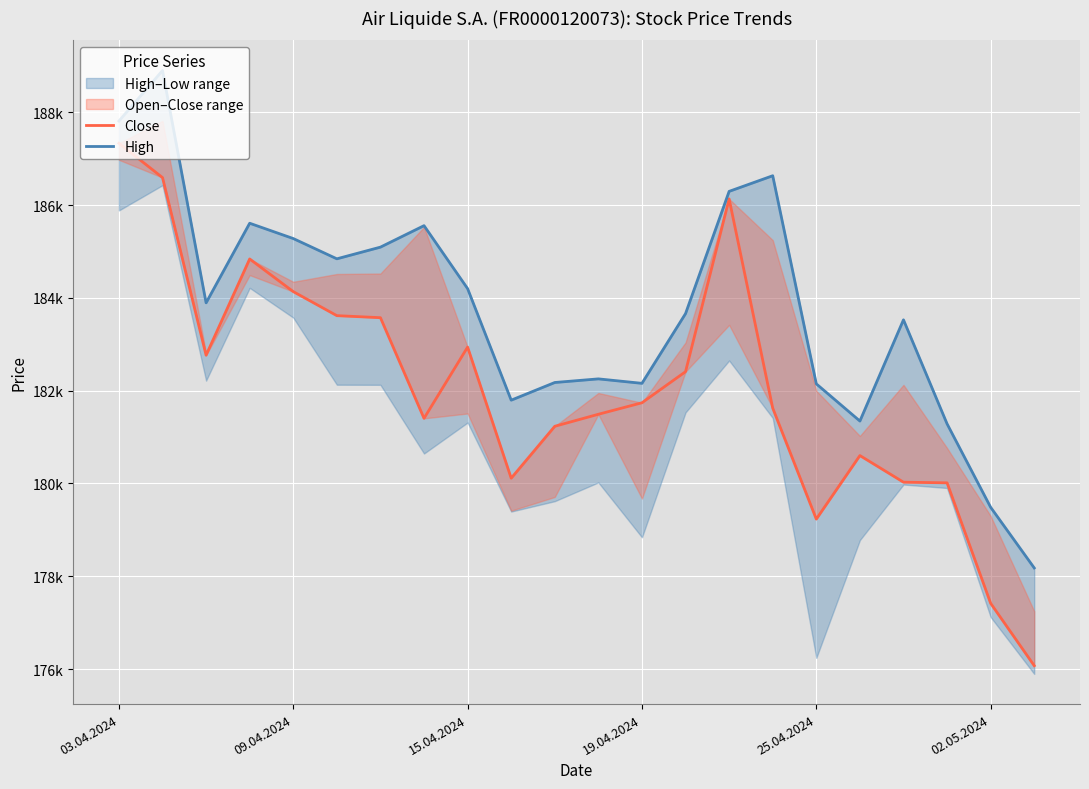

True or false: High has more than 1 interior local peaks.

True